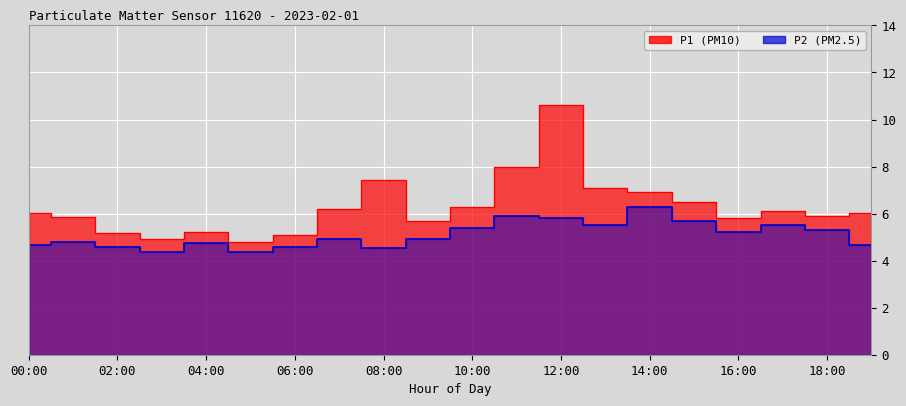

How many interior local peaks does the P1 series have?

4